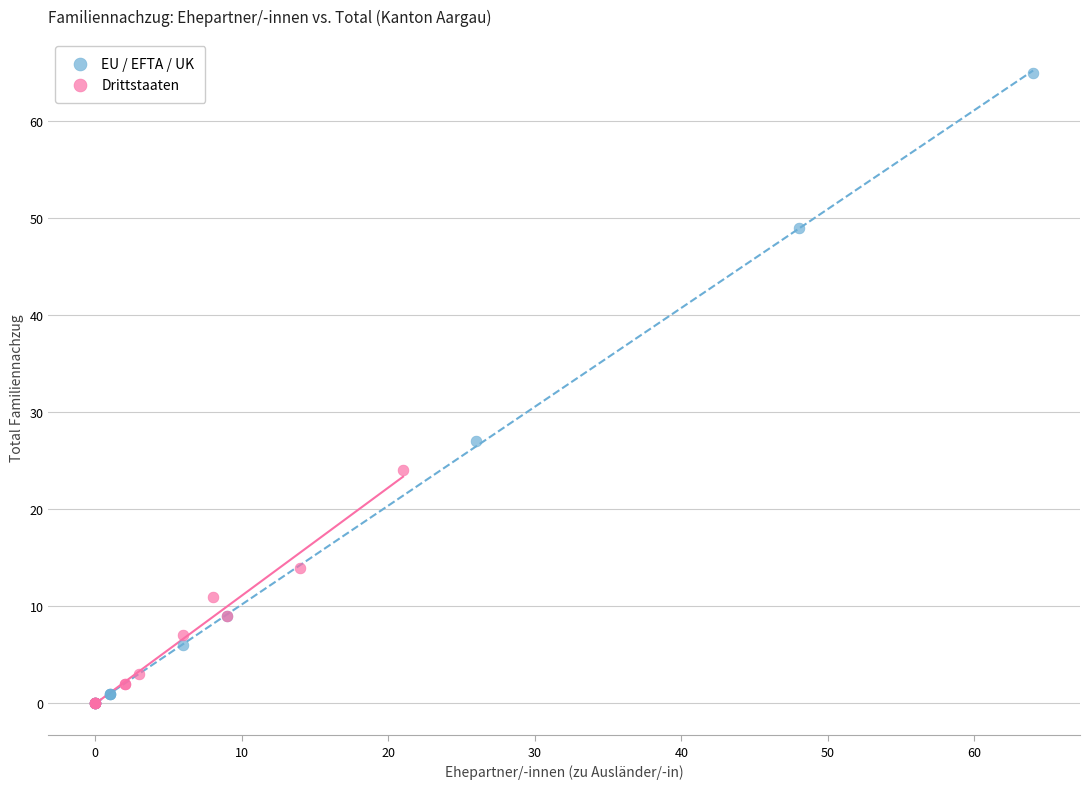

Which series reaches the maximum Y coordinate?

EU / EFTA / UK